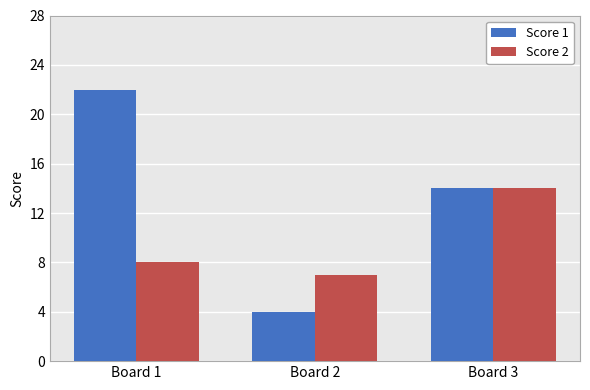

Where does the Score 1 series first go above 14?

Board 1